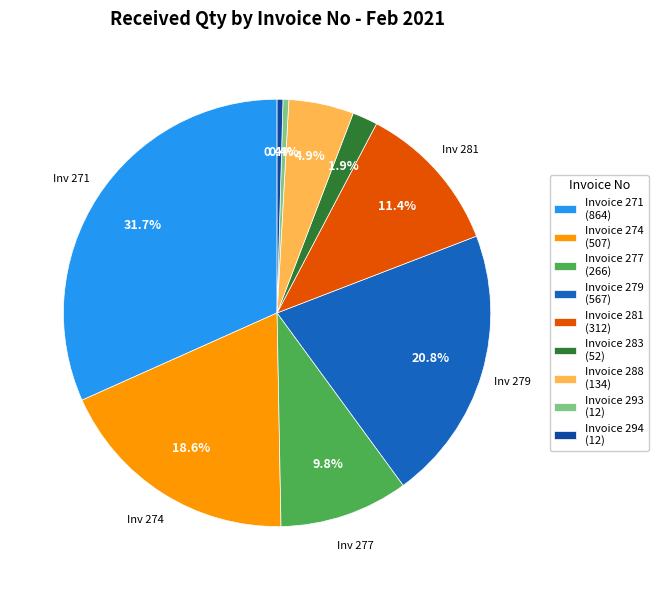

Do Invoice 277 (266) and Invoice 288 (134) together represent more than half of the pie?

No